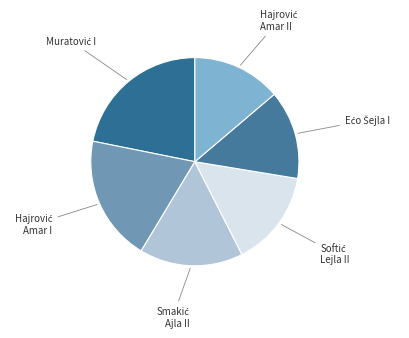

How many slices are in this pie chart?

6